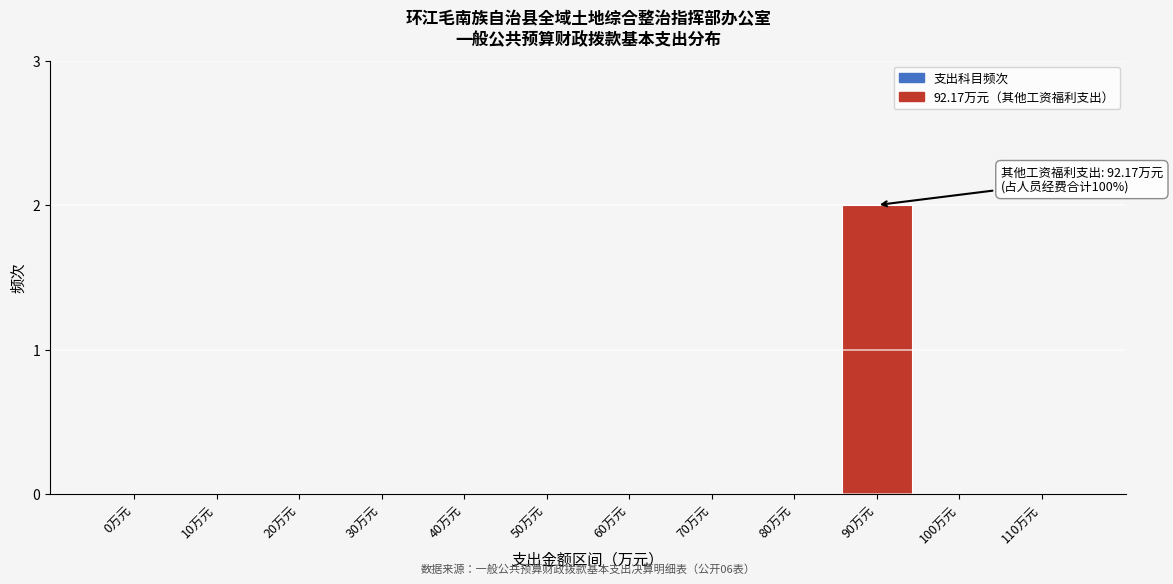

Reading left to right, list all the values displayed in this chart.

0万元=0	10万元=0	20万元=0	30万元=0	40万元=0	50万元=0	60万元=0	70万元=0	80万元=0	90万元=2	100万元=0	110万元=0